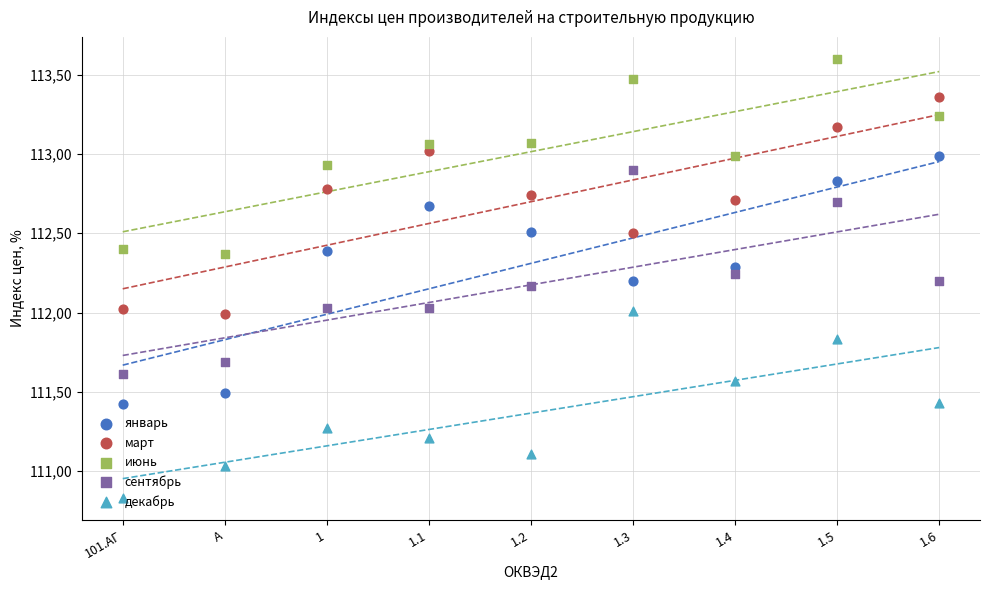

Which series has the largest total across all categories?

июнь